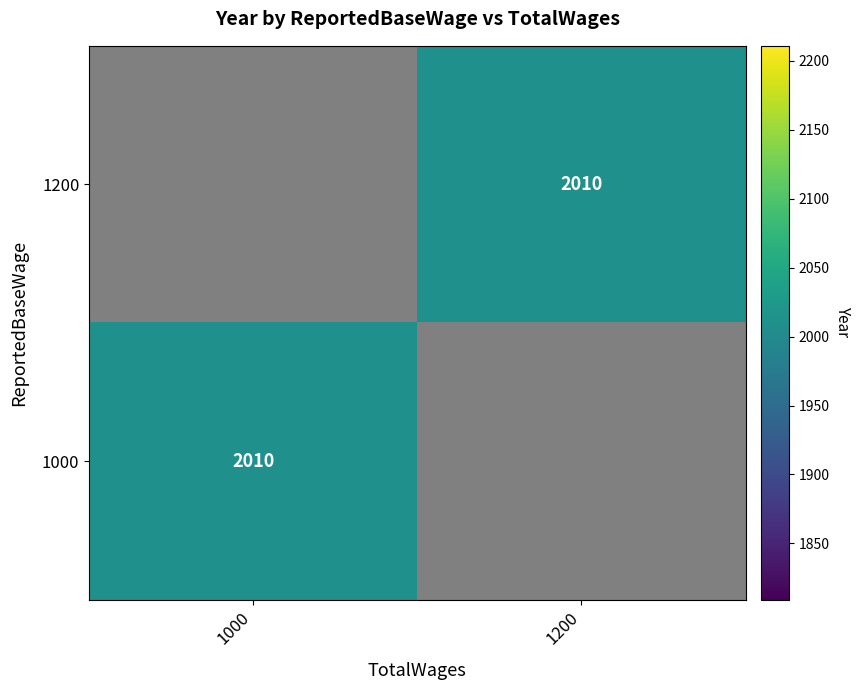

Is the value of 1200 at 1000 greater than the value of 1000 at 1200?

No